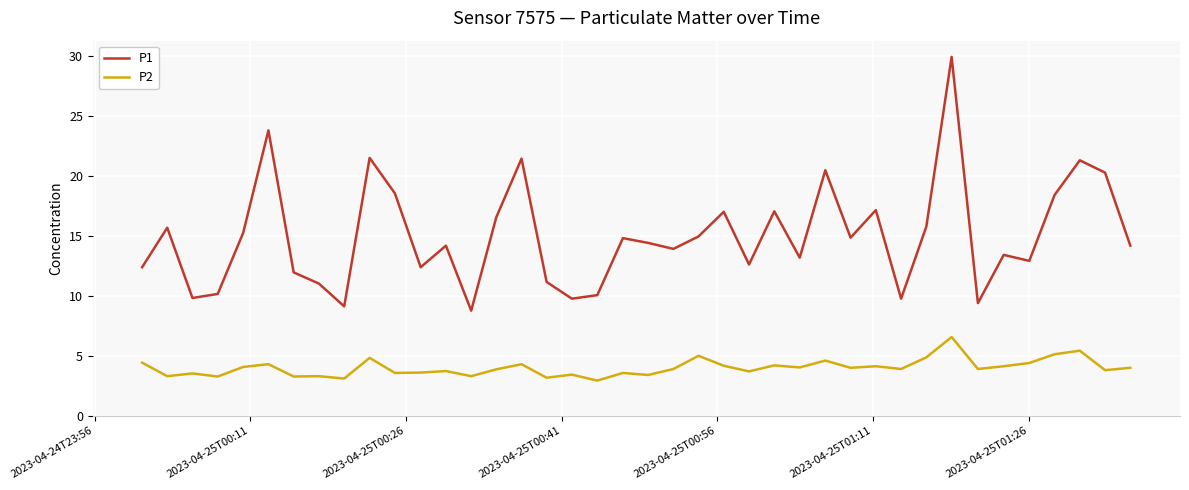

What is the maximum value shown in the chart?

30.0